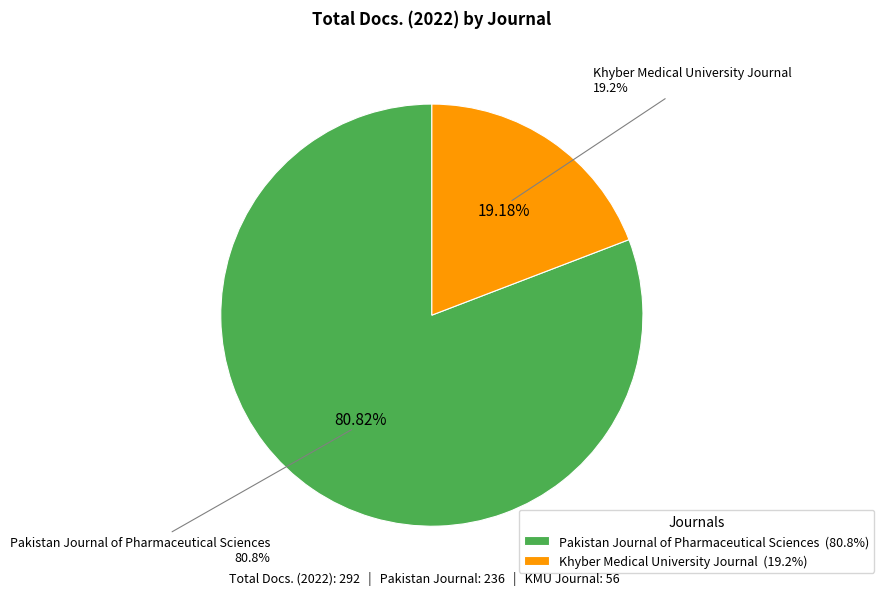

What percentage is the Pakistan Journal of Pharmaceutical Sciences slice, to the nearest percent?

81%